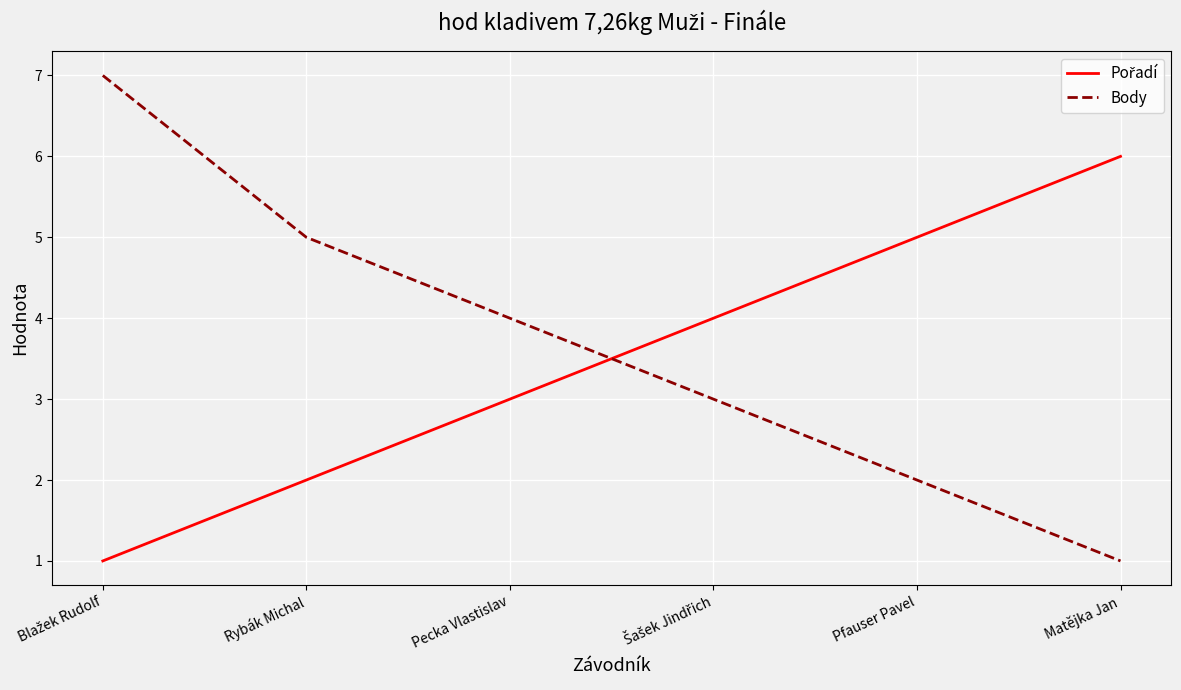

The Body series shows 4 at Pecka Vlastislav. True or false?

True